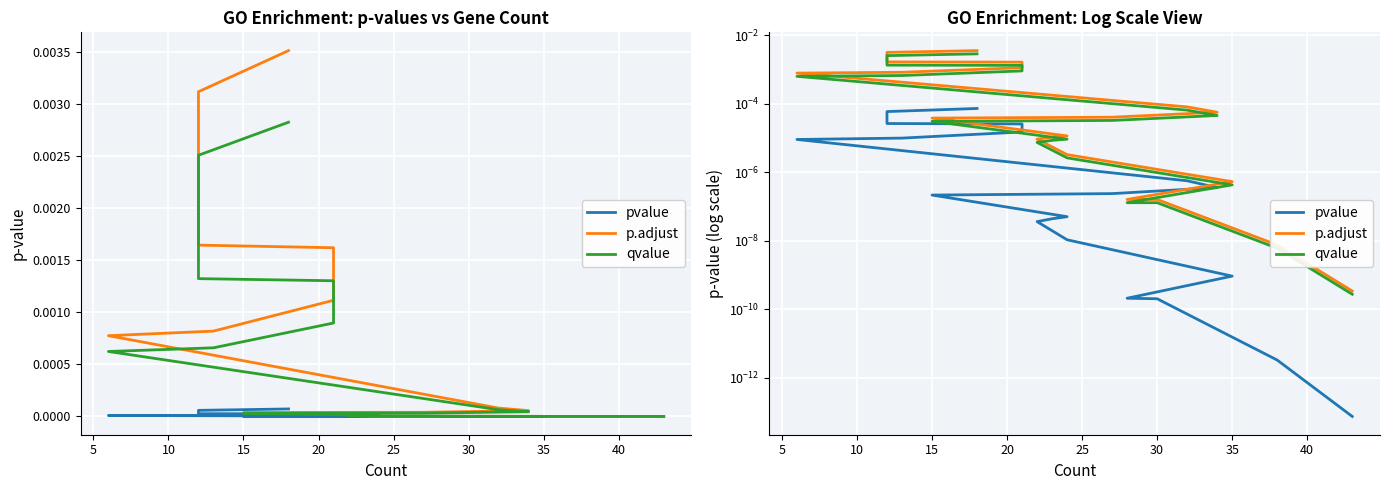

List the series in order of their overall mean, lowest first.

pvalue, qvalue, p.adjust